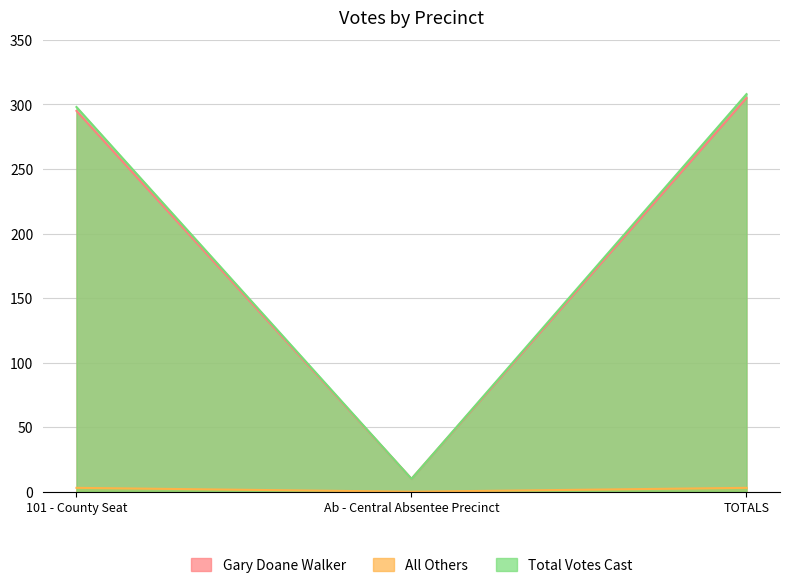

What is the label of the 2nd point from the left?

Ab - Central Absentee Precinct